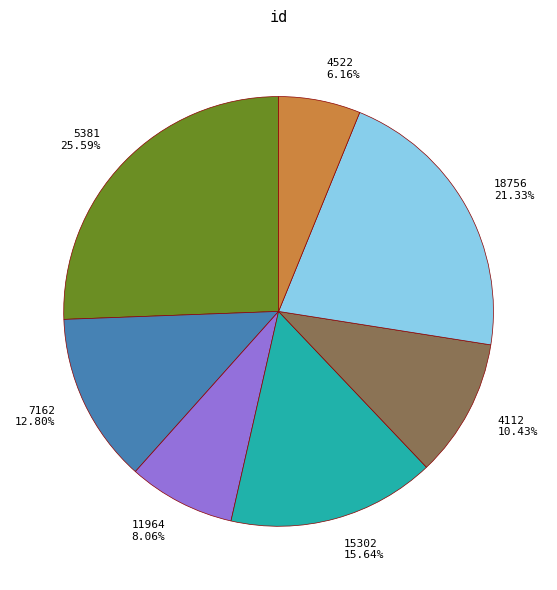

Which category has the biggest portion of the pie?

5381